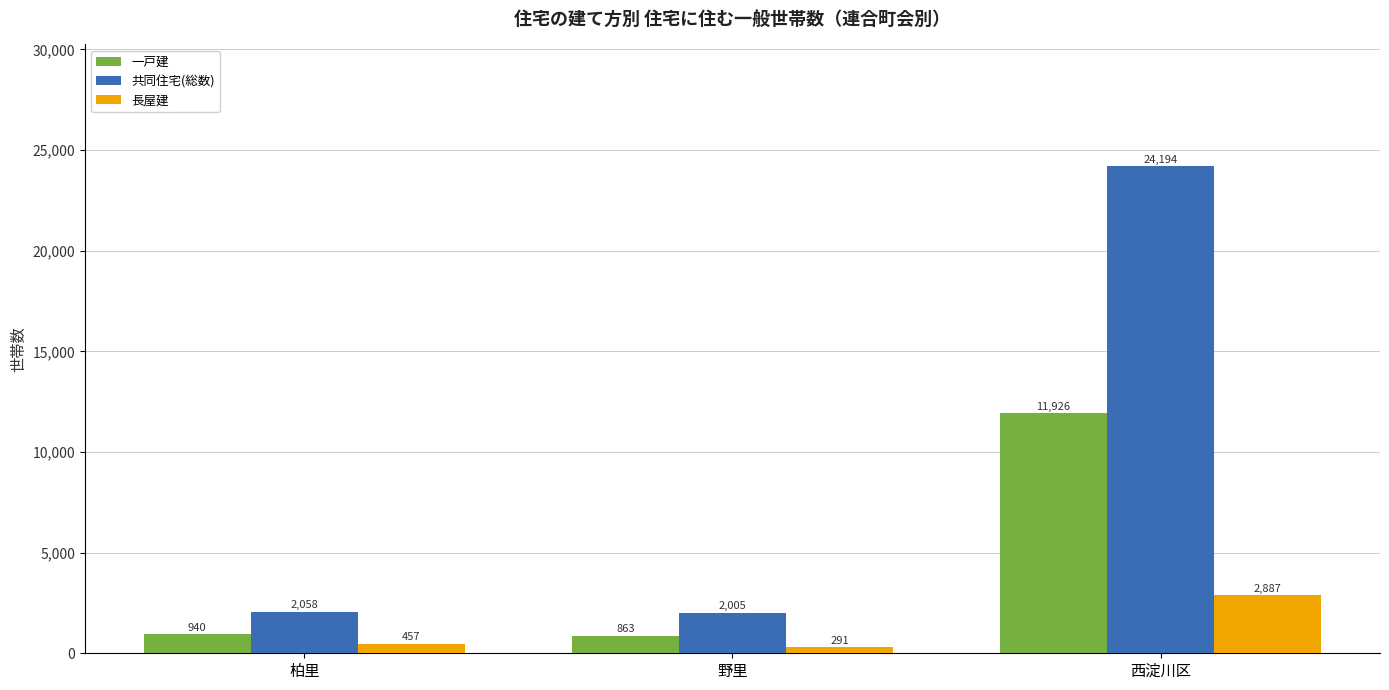

Is it true that 共同住宅(総数) equals 11458 at 西淀川区?

False